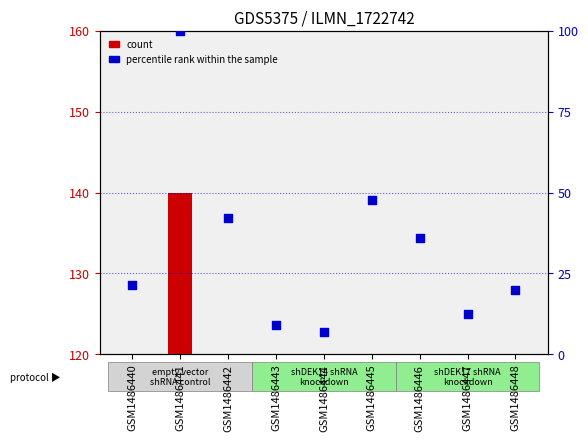

Is the value of percentile rank within the sample at GSM1486448 greater than the value of count at GSM1486443?

Yes